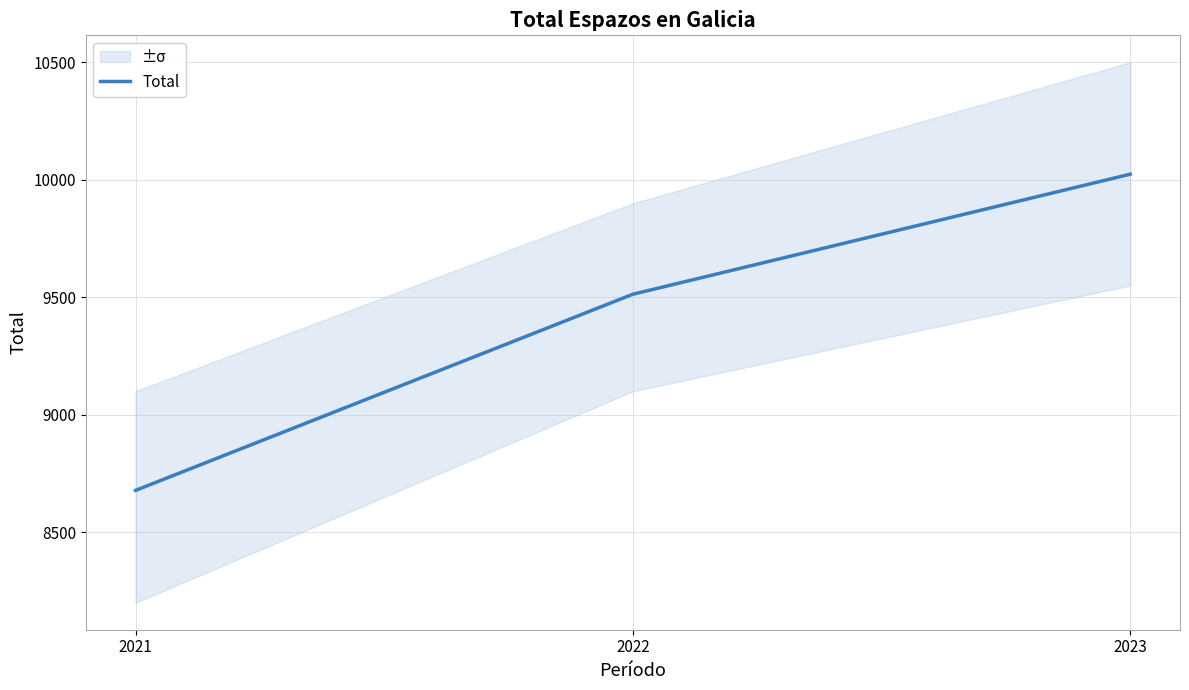

Which label corresponds to the largest value in the chart?

2023